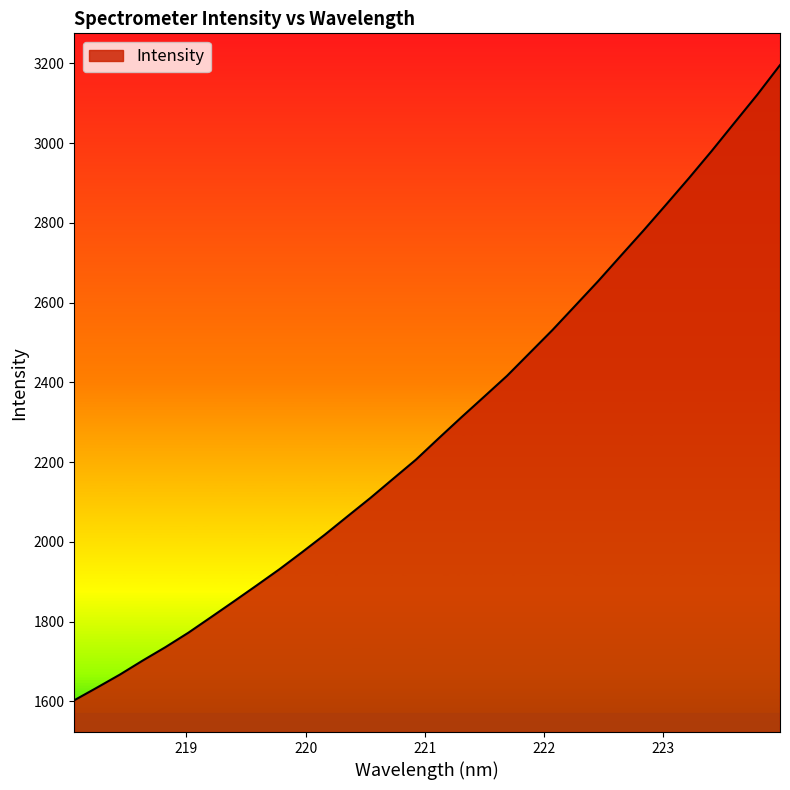

True or false: there are more than 1 points higher than both neighbors.

False